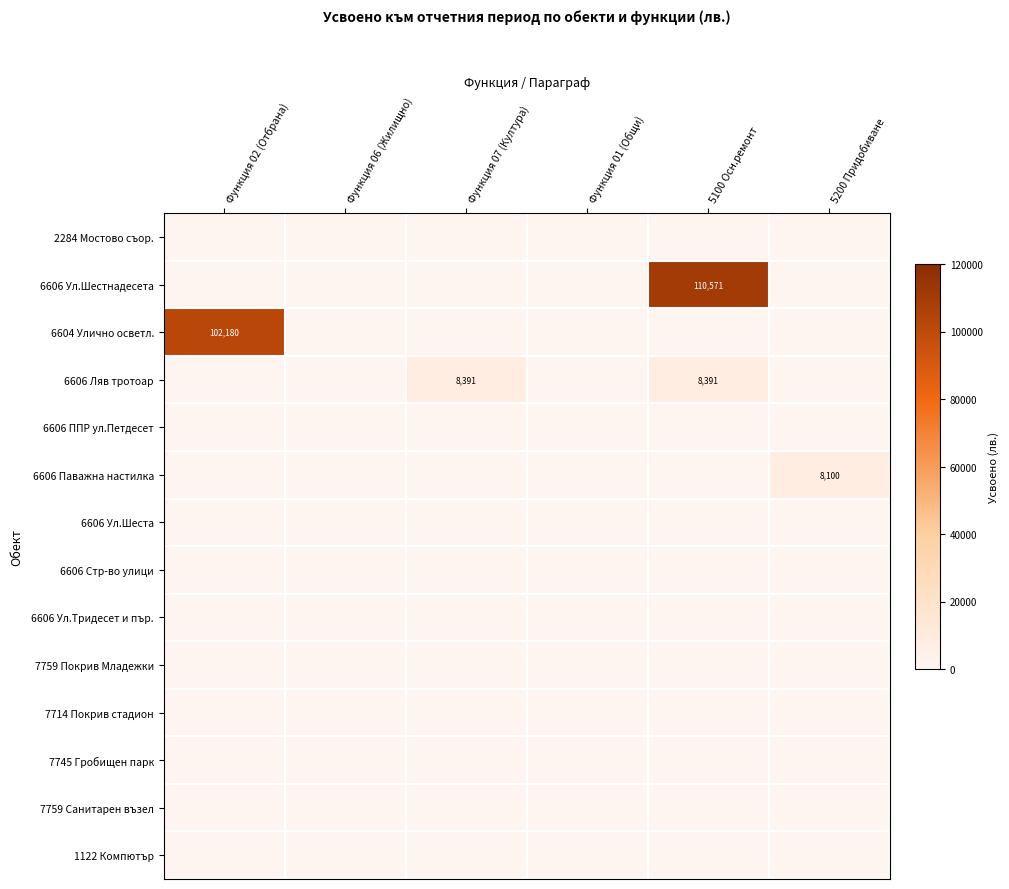

What is the total value across all series at Функция 02 (Отбрана)?

102180